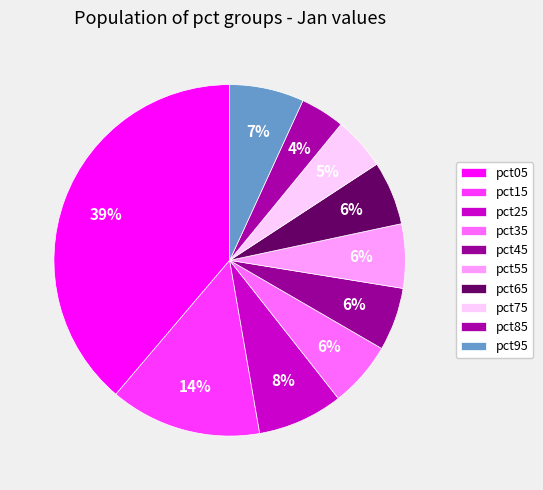

How many slices are in this pie chart?

10